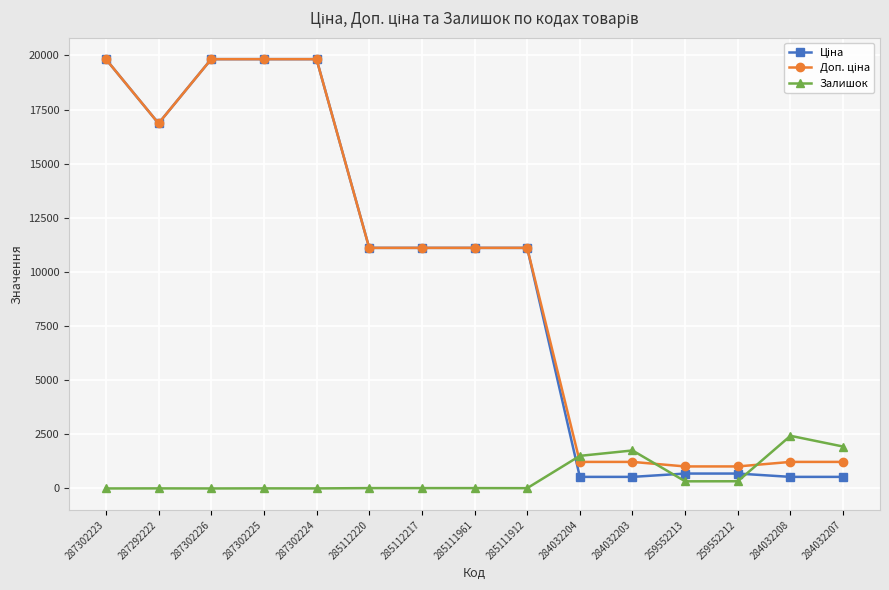

At how many categories does at least one series exceed 13325?

5